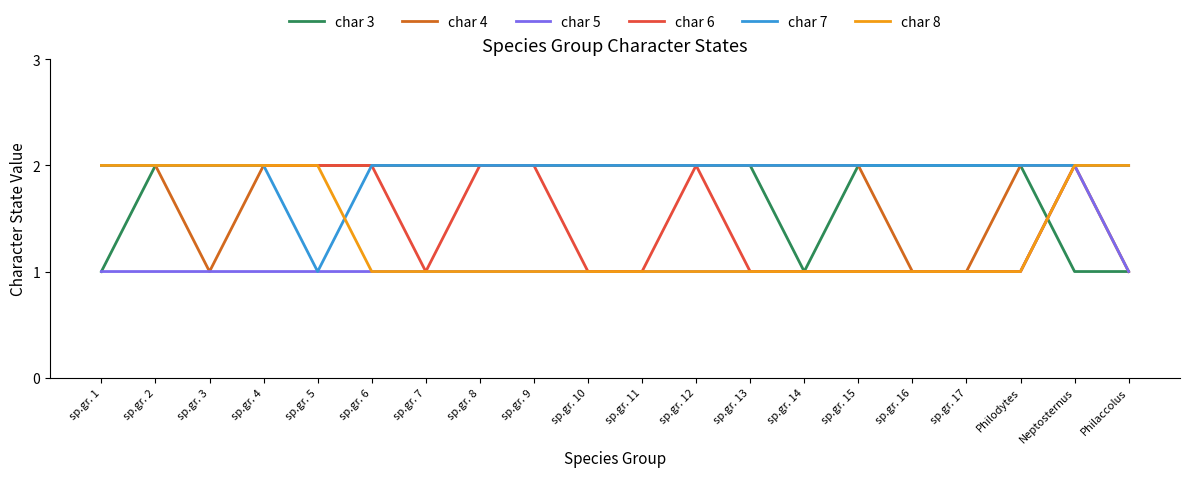

Reading left to right, what are all the values shown in this chart?

char 3: 1	2	2	2	2	2	2	2	2	2	2	2	2	1	2	2	2	2	1	1
char 4: 2	2	1	2	2	2	2	2	2	2	2	2	2	2	2	1	1	2	2	1
char 5: 1	1	1	1	1	1	1	1	1	1	1	1	1	1	1	1	1	1	2	1
char 6: 2	2	2	2	2	2	1	2	2	1	1	2	1	1	1	1	1	1	2	2
char 7: 2	2	2	2	1	2	2	2	2	2	2	2	2	2	2	2	2	2	2	2
char 8: 2	2	2	2	2	1	1	1	1	1	1	1	1	1	1	1	1	1	2	2